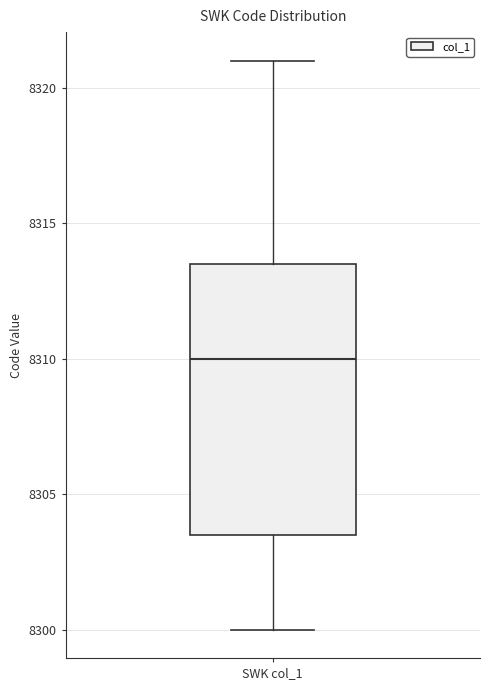

Transcribe this box plot: give where the median line is, the range the box spans, and where the two whiskers end, as read against the y-axis. The values are not printed on the chart, so give them approximately, as read against the axis.

median 8310.0, box 8303.5 to 8313.5, whiskers 8300.0 to 8321.0